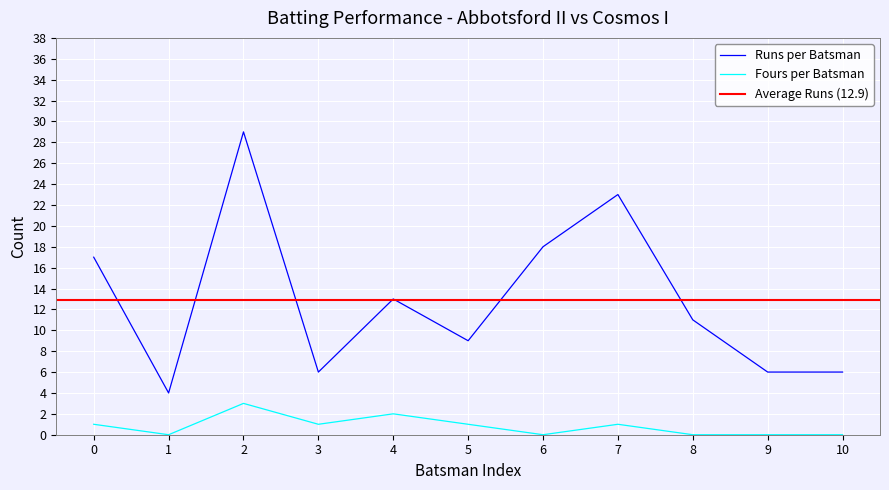

What is the average value of the Abbotsford II Runs series?

13